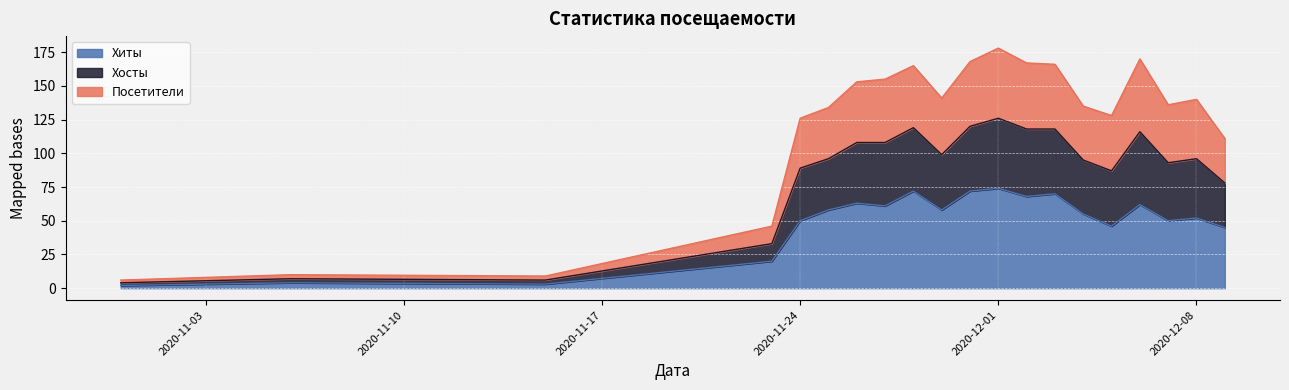

Is the value of Посетители at 2020-11-27 greater than the value of Хиты at 2020-11-06?

Yes